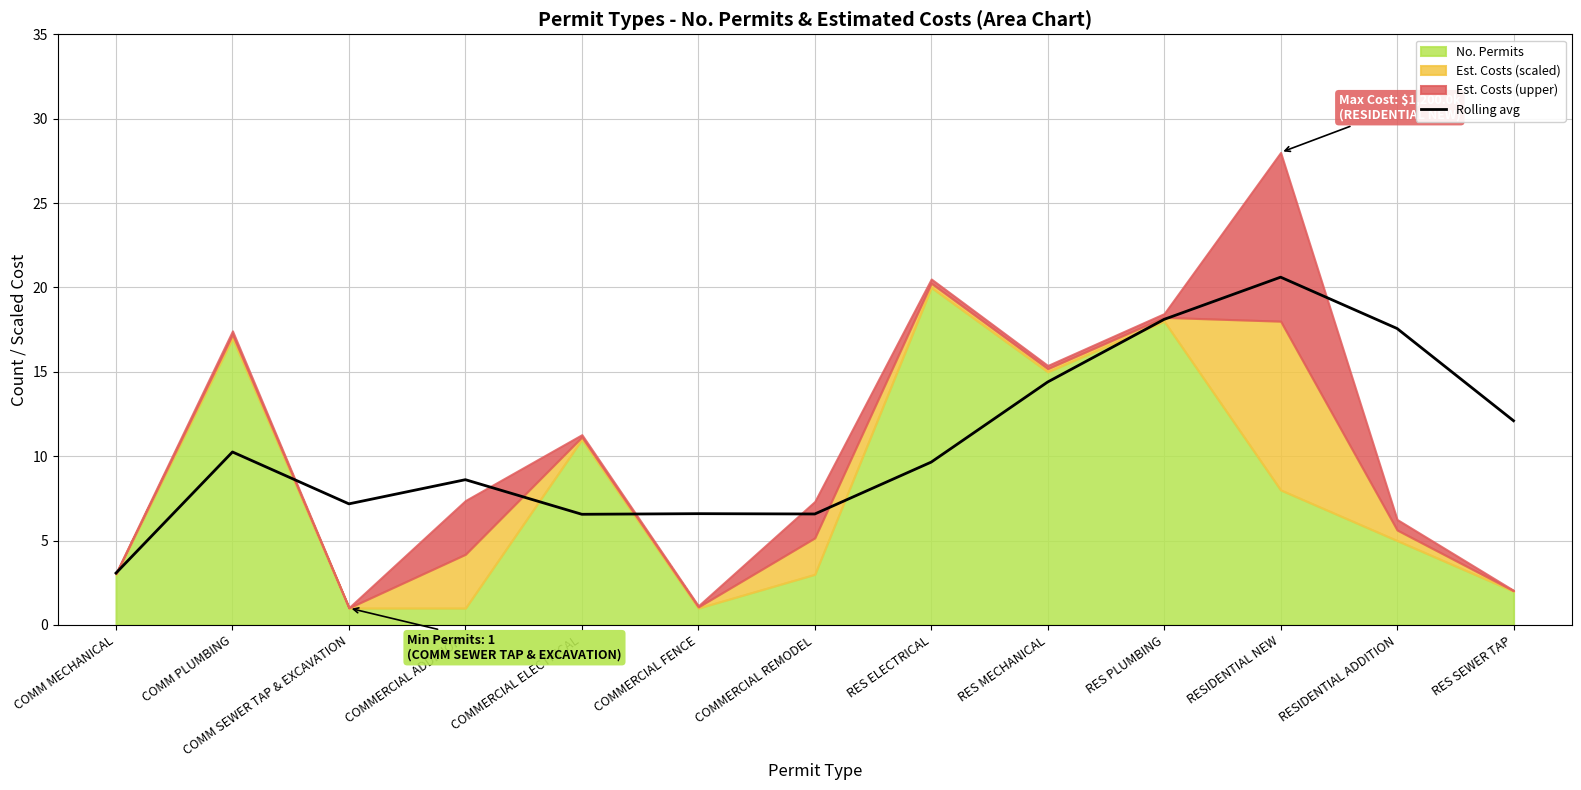

What is the approximate value of Rolling avg at RES PLUMBING?

18.1